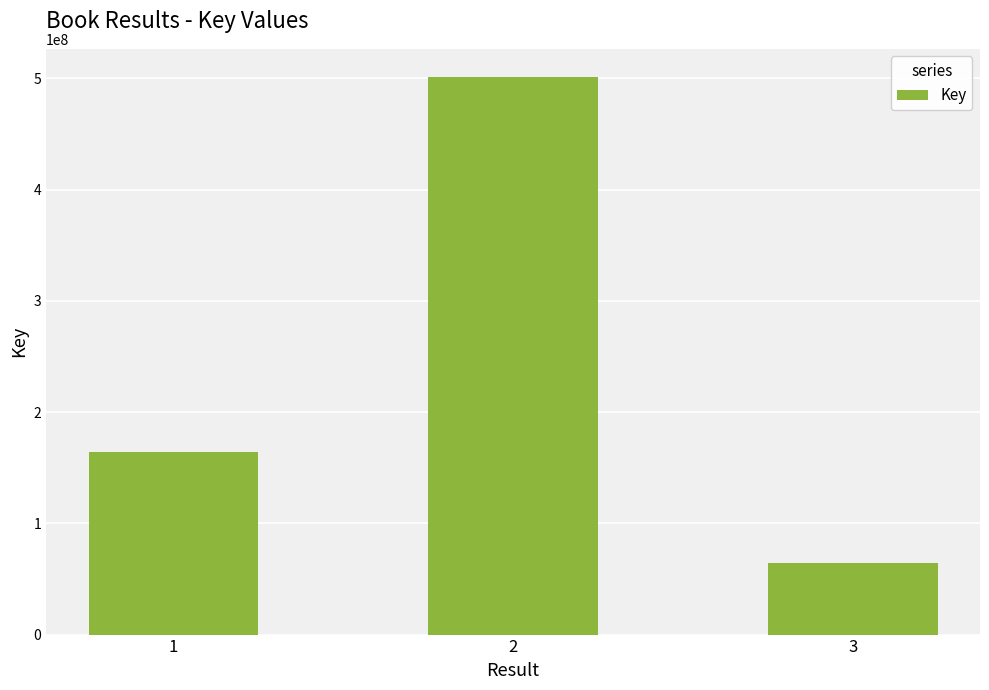

At which label is the value closest to 283003407?

1